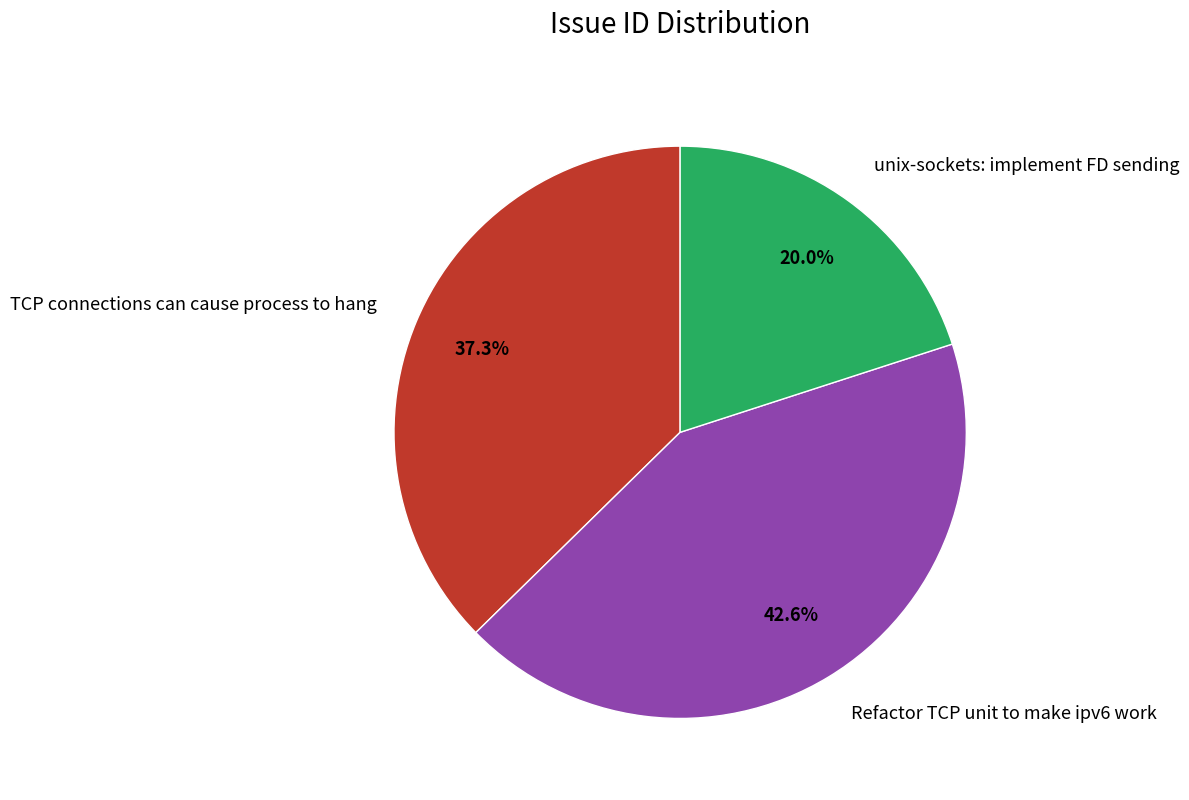

To the nearest percent, what is the combined percentage of TCP connections can cause process to hang and Refactor TCP unit to make ipv6 work?

80%